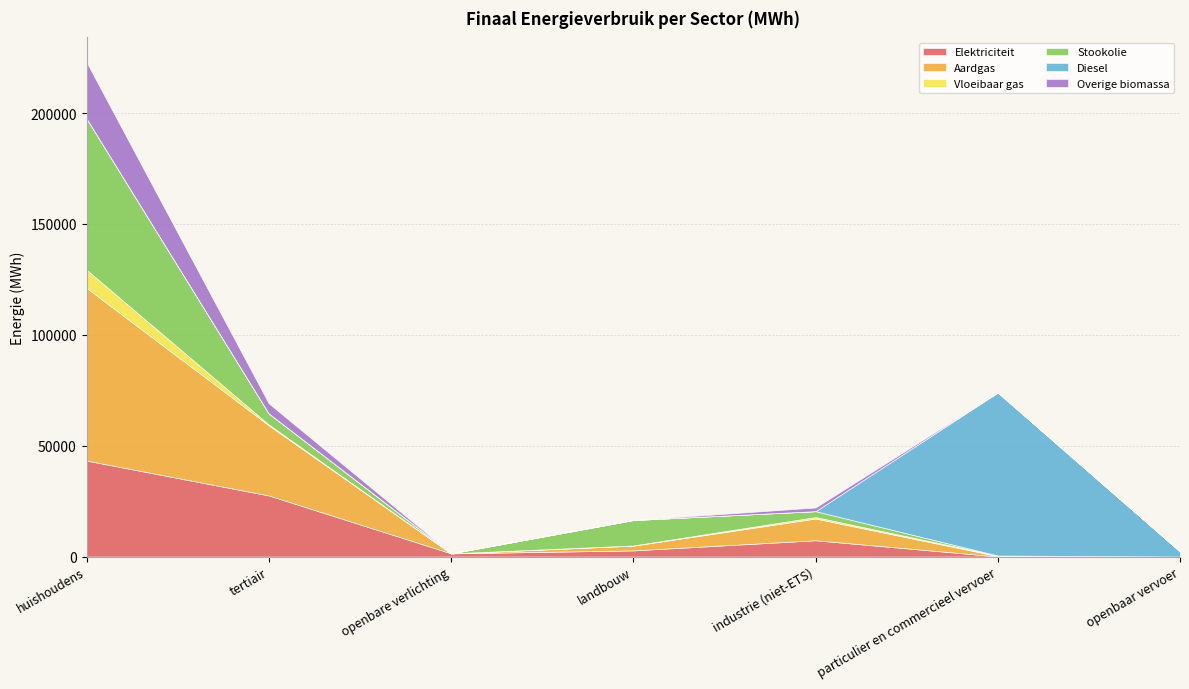

Is it true that Elektriciteit equals -21737.5 at openbaar vervoer?

False